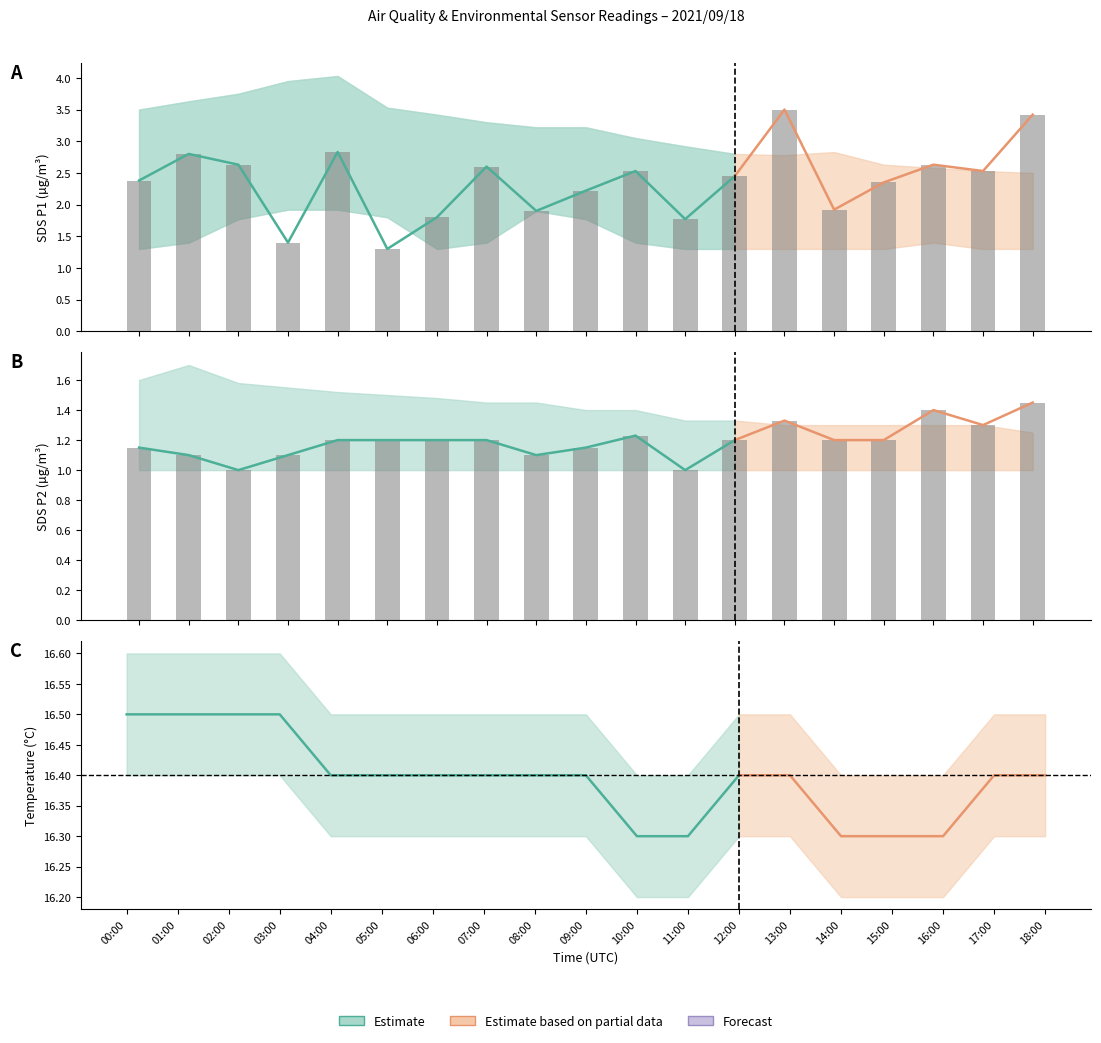

Which series changed the most between 03:00 and 08:00?

SDS_P1